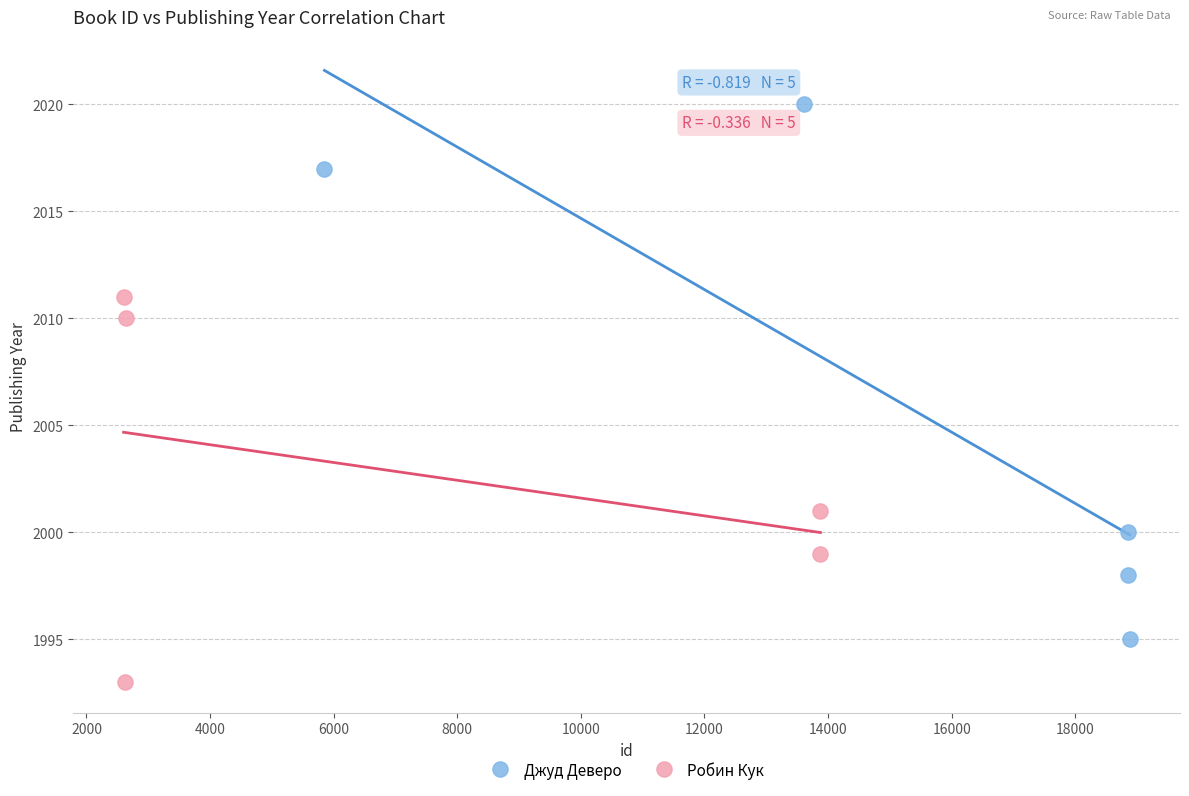

Which series has the widest spread of Y values?

Джуд Деверо